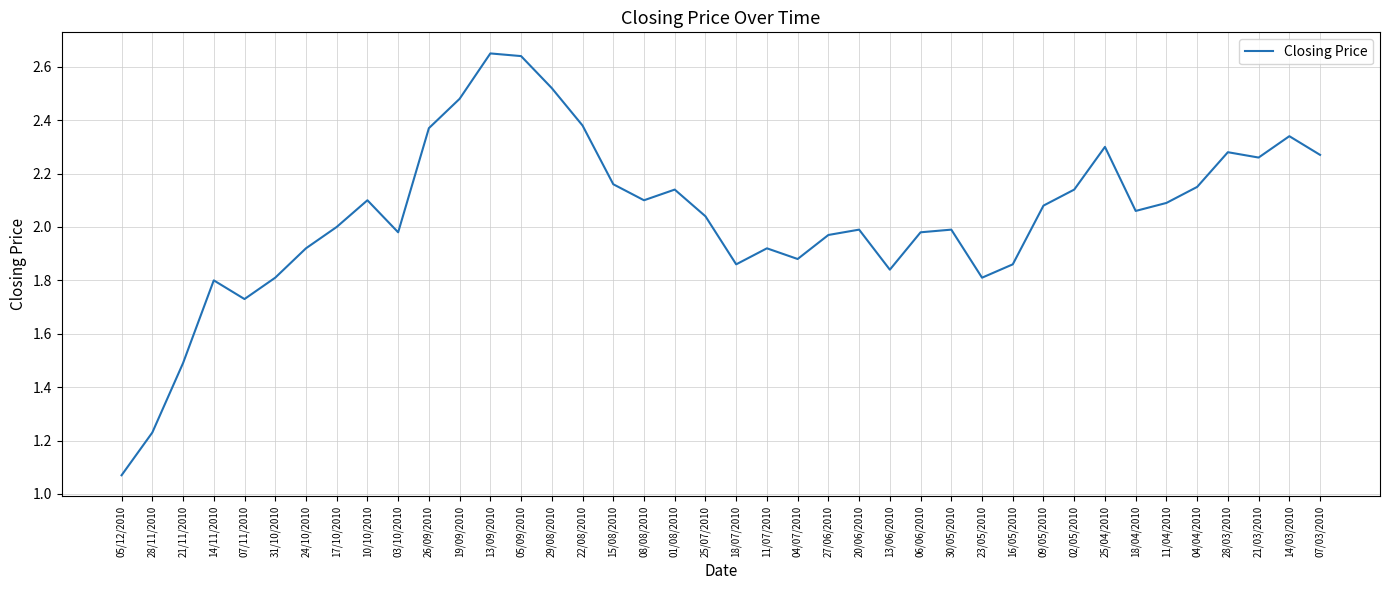

What position from the left is 16/05/2010?

30